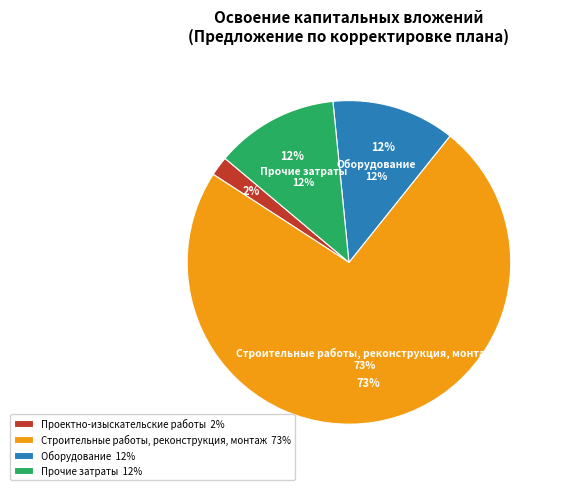

True or false: Прочие затраты accounts for 1% of the total.

False